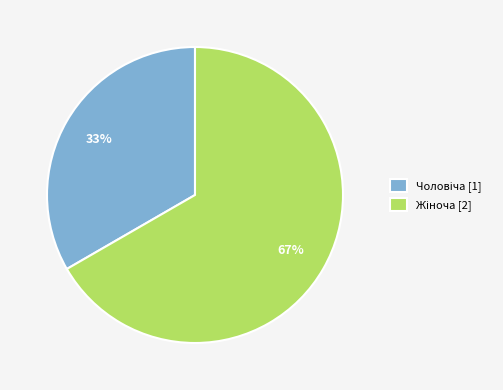

To the nearest percent, what is the average slice percentage?

50%